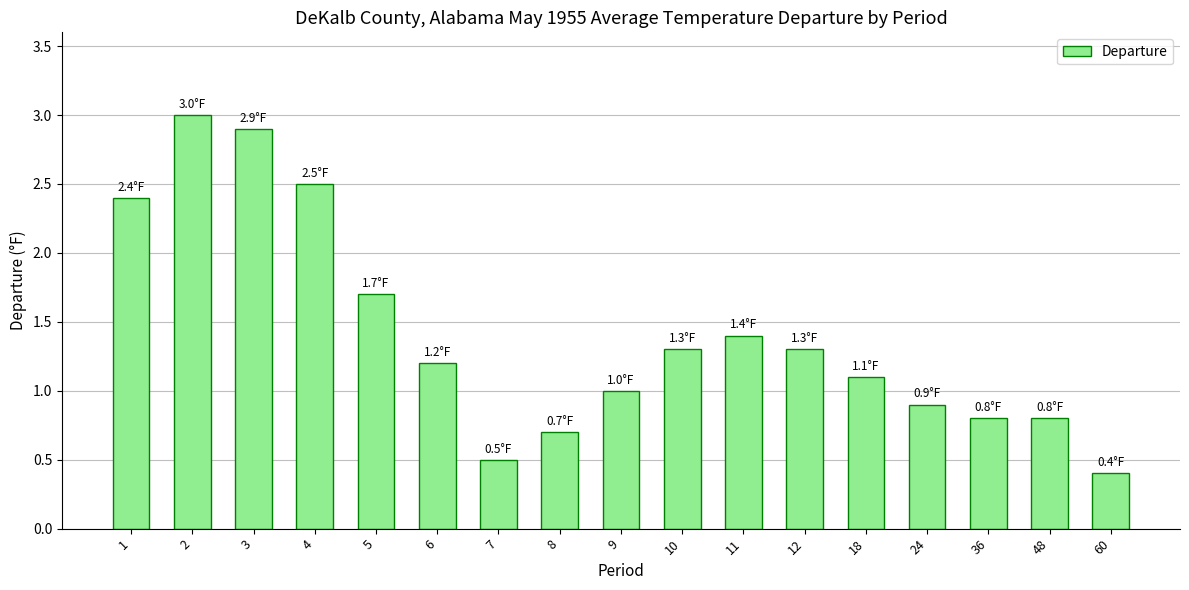

What is the value of the 2nd bar from the left?

3.0